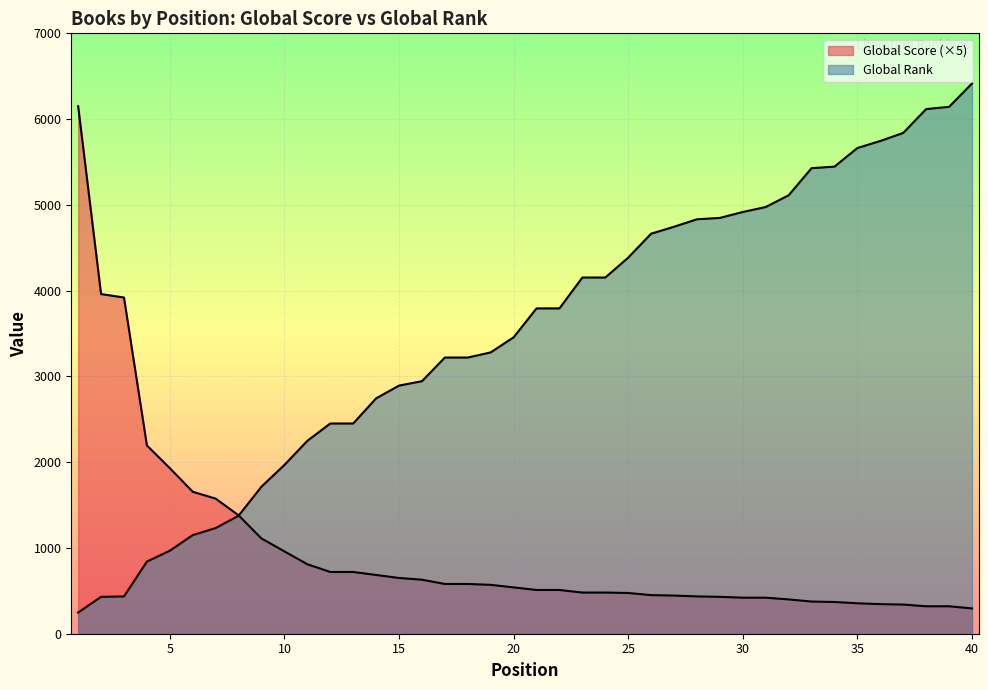

Reading left to right, what are all the values shown in this chart?

Global Score: 1=6150	2=3960	3=3920	4=2195	5=1930	6=1655	7=1575	8=1380	9=1110	10=960	11=810	12=720	13=720	14=685	15=650	16=630	17=580	18=580	19=570	20=540	21=510	22=510	23=480	24=480	25=475	26=450	27=445	28=435	29=430	30=420	31=420	32=400	33=375	34=370	35=355	36=345	37=340	38=320	39=320	40=295
Global Rank (scaled): 1=247	2=430	3=435	4=841	5=968	6=1150	7=1232	8=1376	9=1715	10=1968	11=2249	12=2451	13=2451	14=2744	15=2893	16=2944	17=3220	18=3220	19=3280	20=3456	21=3793	22=3793	23=4153	24=4153	25=4385	26=4664	27=4745	28=4832	29=4848	30=4917	31=4975	32=5112	33=5428	34=5446	35=5663	36=5745	37=5839	38=6117	39=6143	40=6415